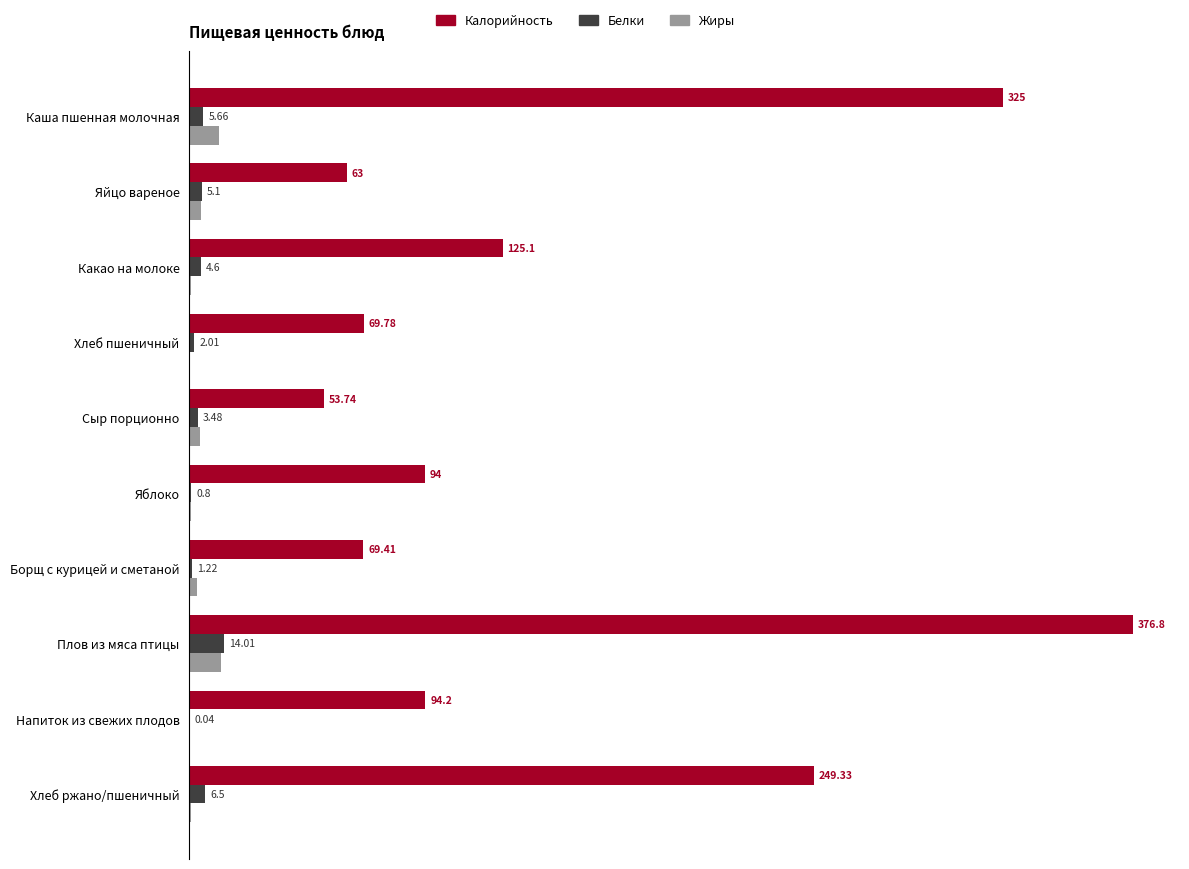

Which series changed the most between Борщ с курицей и сметаной and Плов из мяса птицы?

Калорийность